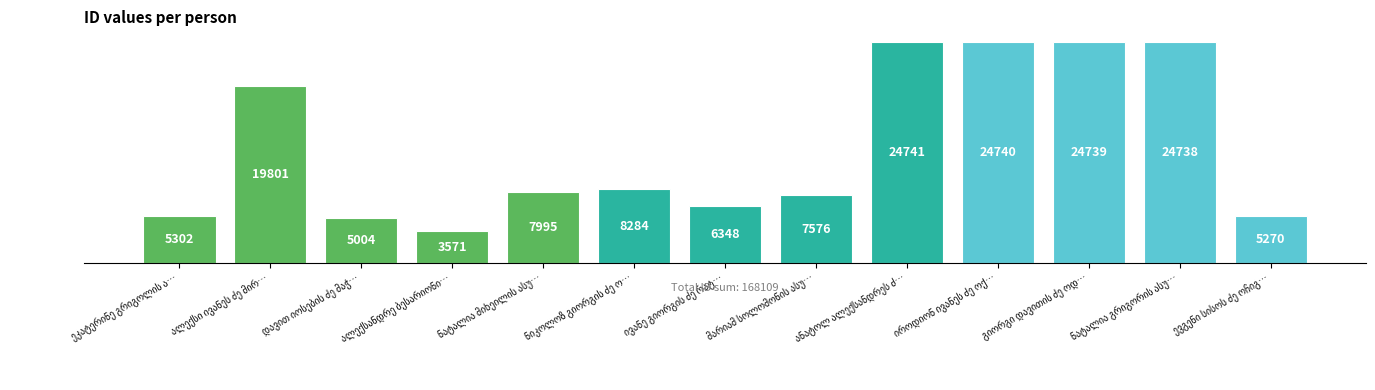

What is the value of the 12th bar from the left?

24738